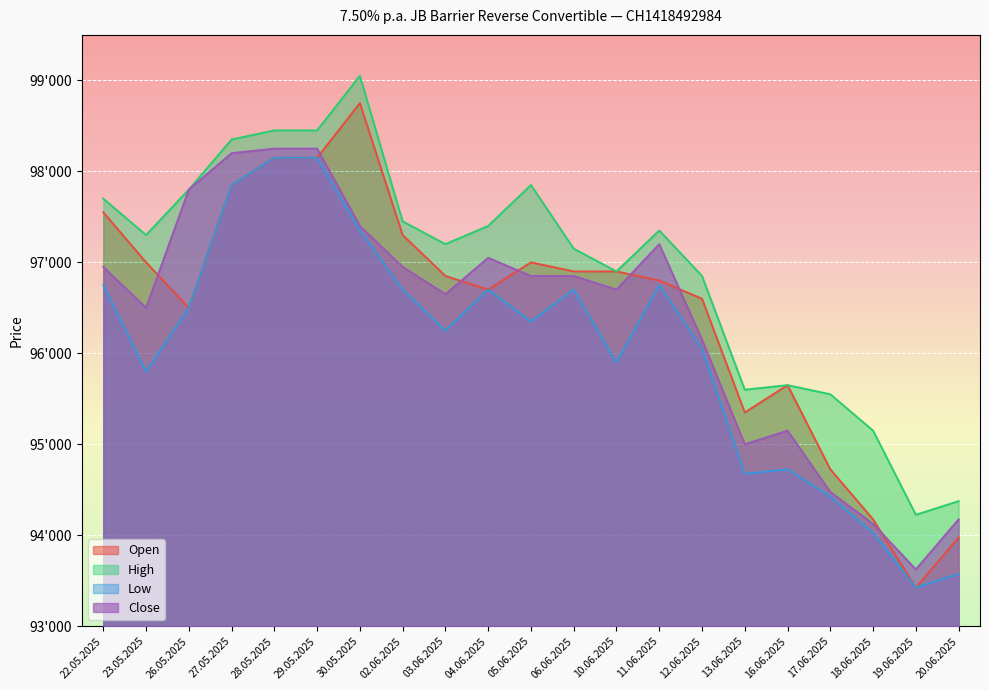

At which category does High reach its first local peak?

30.05.2025